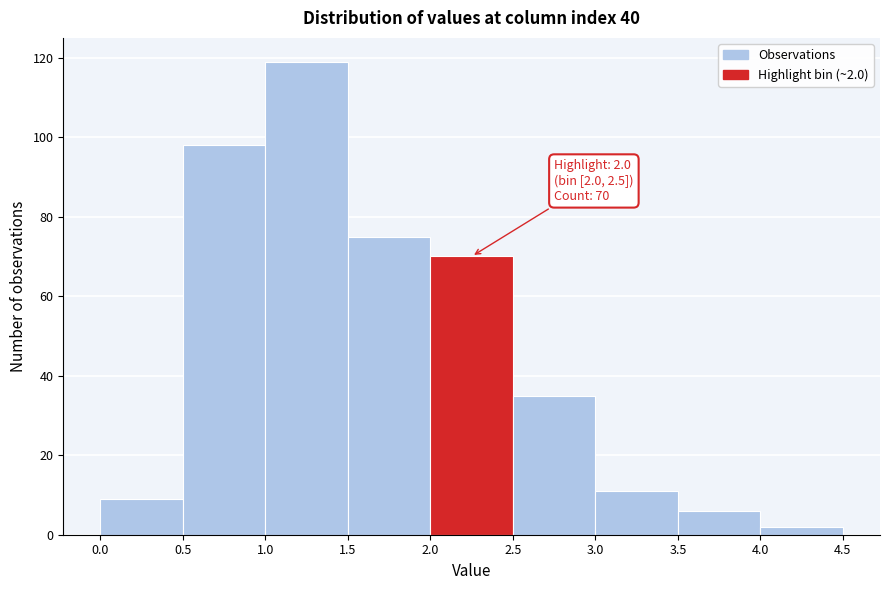

Over which range of the x-axis is the bar tallest?

1.0 to 1.5